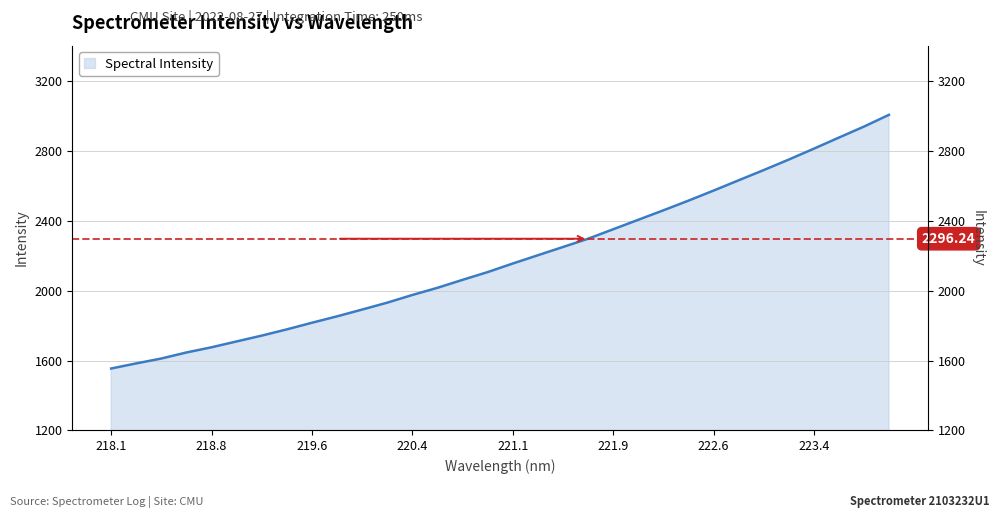

What is the average value?

2182.6